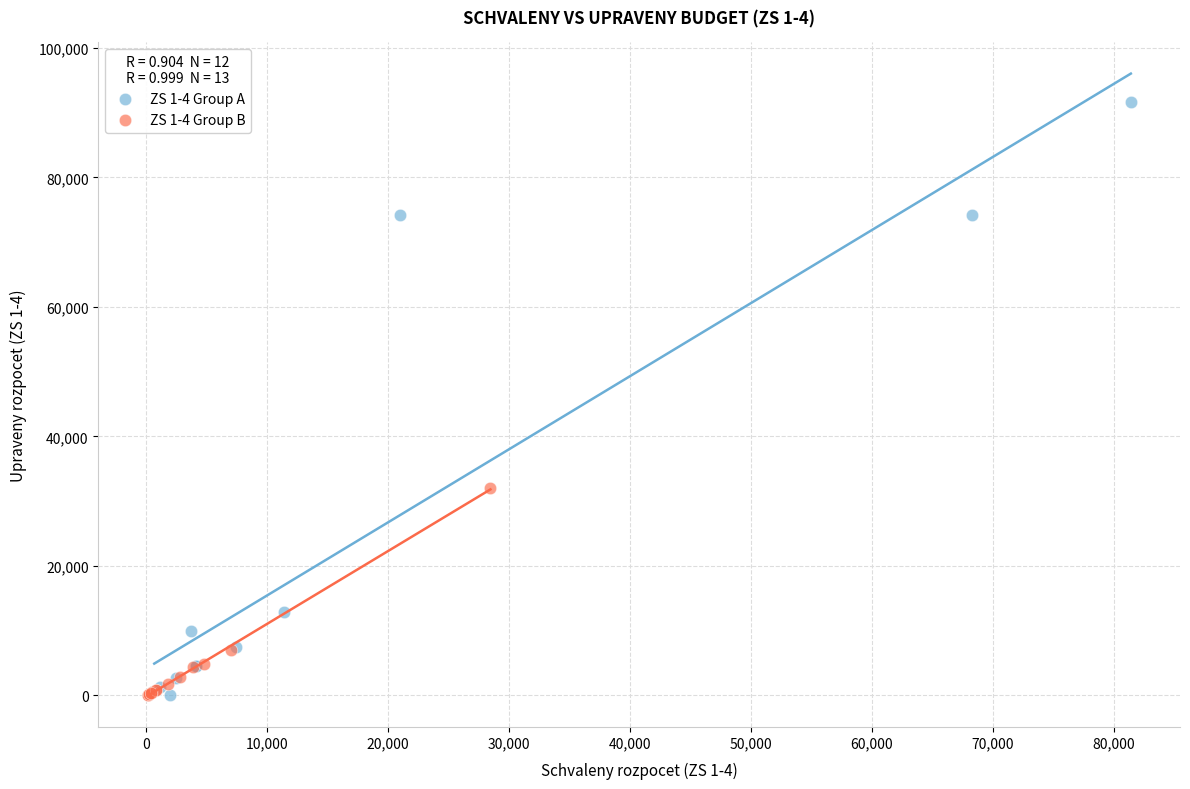

Which series has the widest spread of Y values?

ZS 1-4 Group A